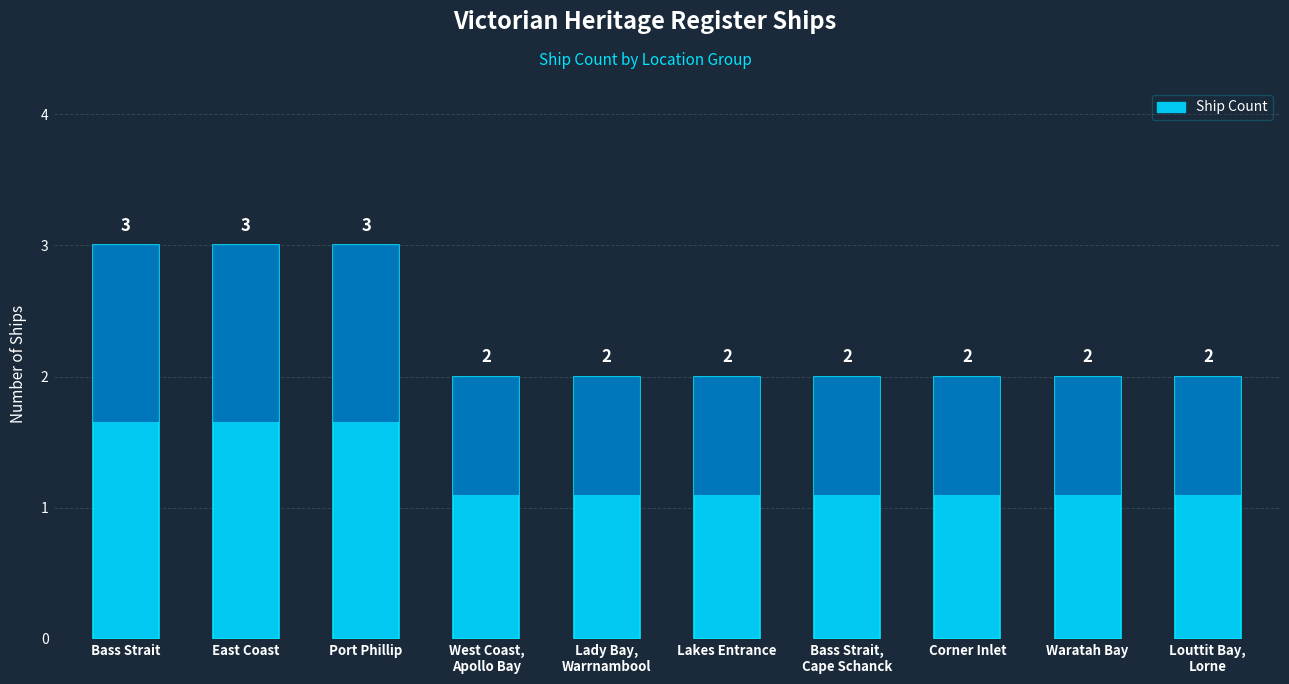

How many bars are there in total?

10